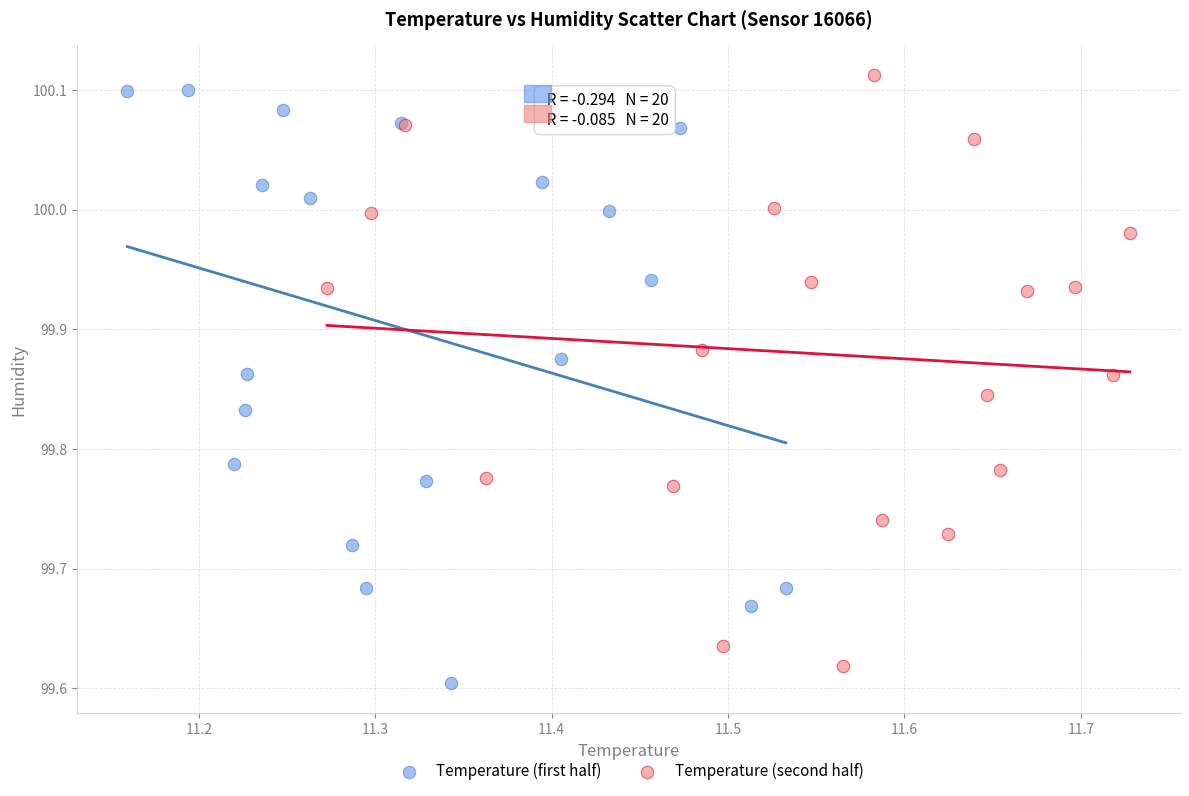

What are all the series names shown in the legend?

Temperature (first half), Temperature (second half)